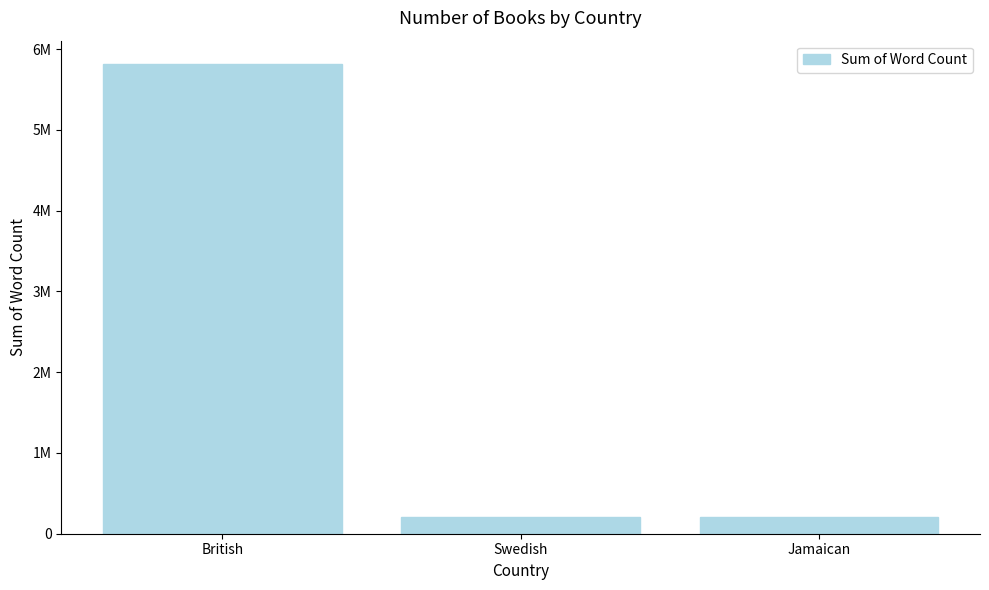

Are the bars horizontal?

No